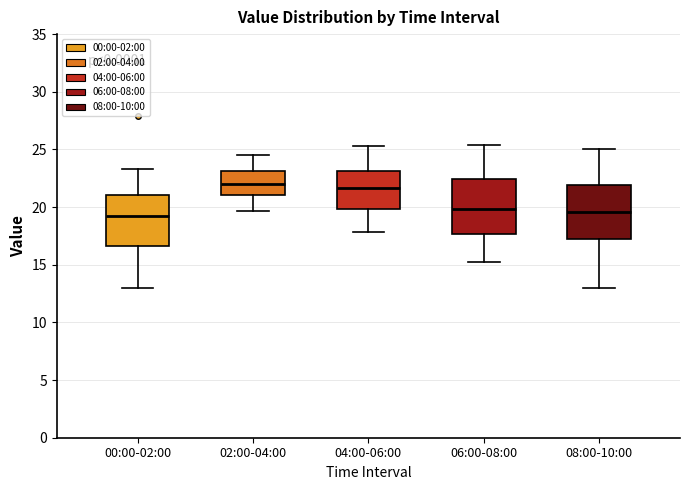

Where is the upper edge of the box for 00:00-02:00 on the y-axis? The values are not printed on the chart, so give them approximately, as read against the axis.

21.0